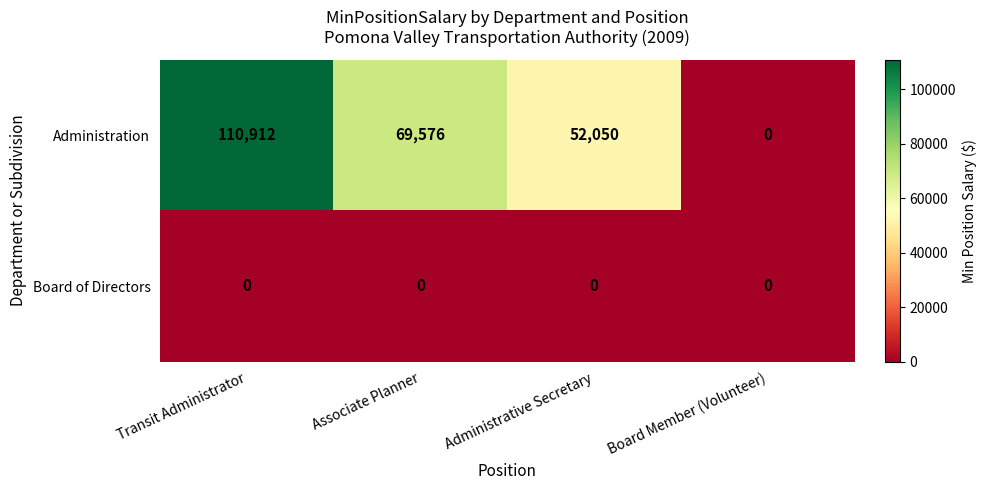

Reading left to right, list all the values displayed in this chart.

Administration: 110912	69576	52050	0
Board of Directors: 0	0	0	0